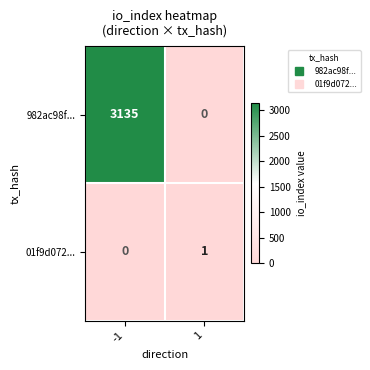

Reading right to left, what are all the values shown in this chart?

982ac98f...: 0	3135
01f9d072...: 1	0